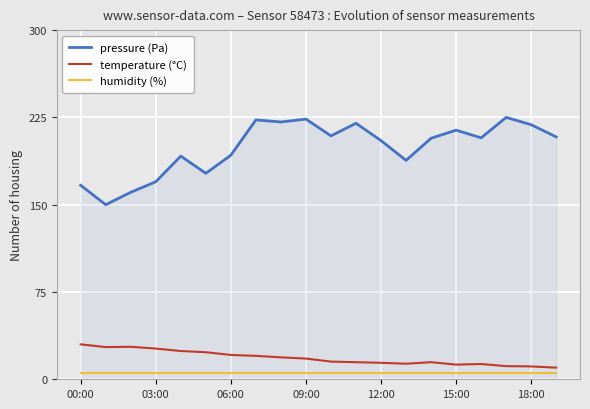

Rank the series by their maximum value, from lowest to highest.

humidity (%), temperature (°C), pressure (Pa)